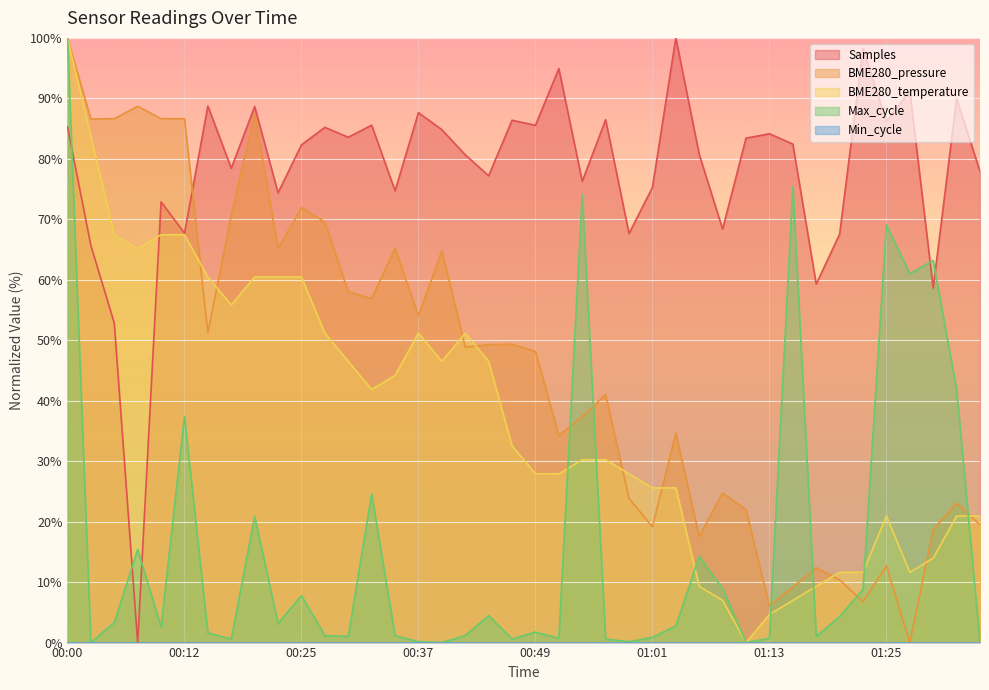

Which series has the largest total across all categories?

Samples